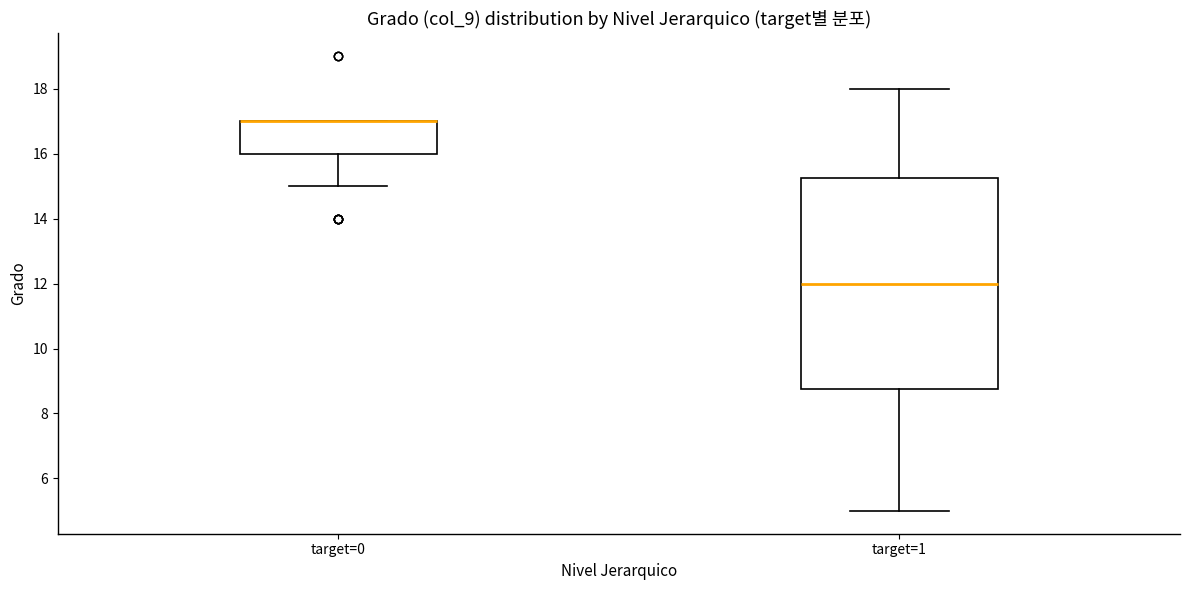

Reading left to right, transcribe this box plot: for each box, give where its median line is, the range the box spans, and where its two whiskers end, as read against the y-axis. The values are not printed on the chart, so give them approximately, as read against the axis.

target=0: median 17.0 (drawn on the box's upper edge), box 16.0 to 17.0, whiskers 15.0 to 17.0
target=1: median 12.0, box 8.8 to 15.2, whiskers 5.0 to 18.0